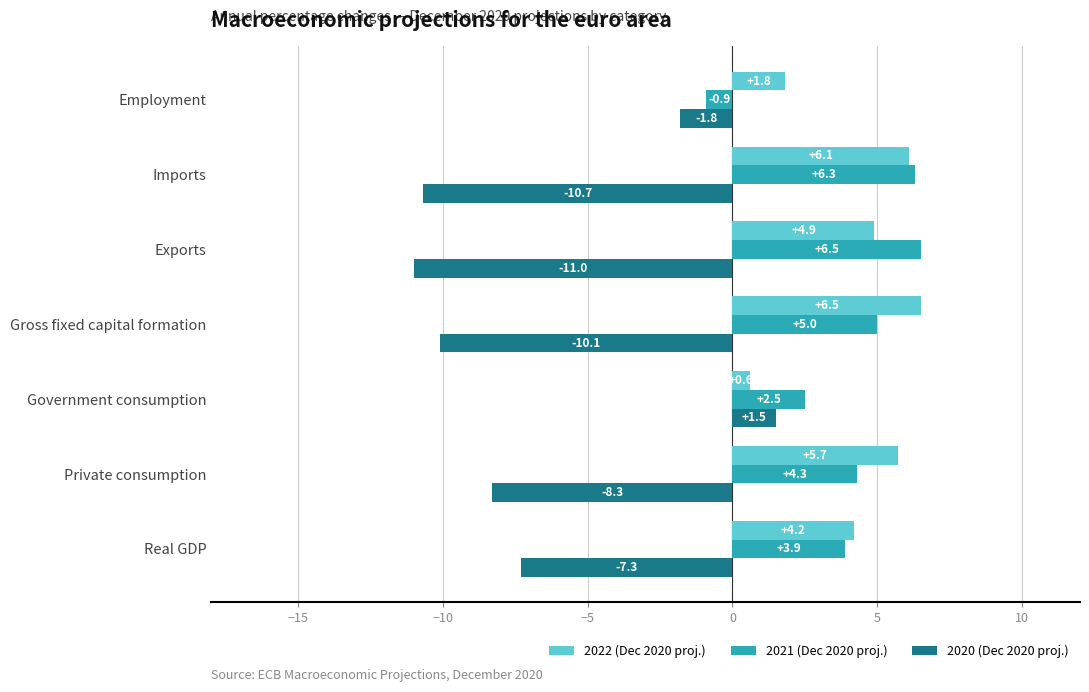

Is the value of 2021 (Dec 2020 proj.) at Real GDP greater than the value of 2020 (Dec 2020 proj.) at Private consumption?

Yes